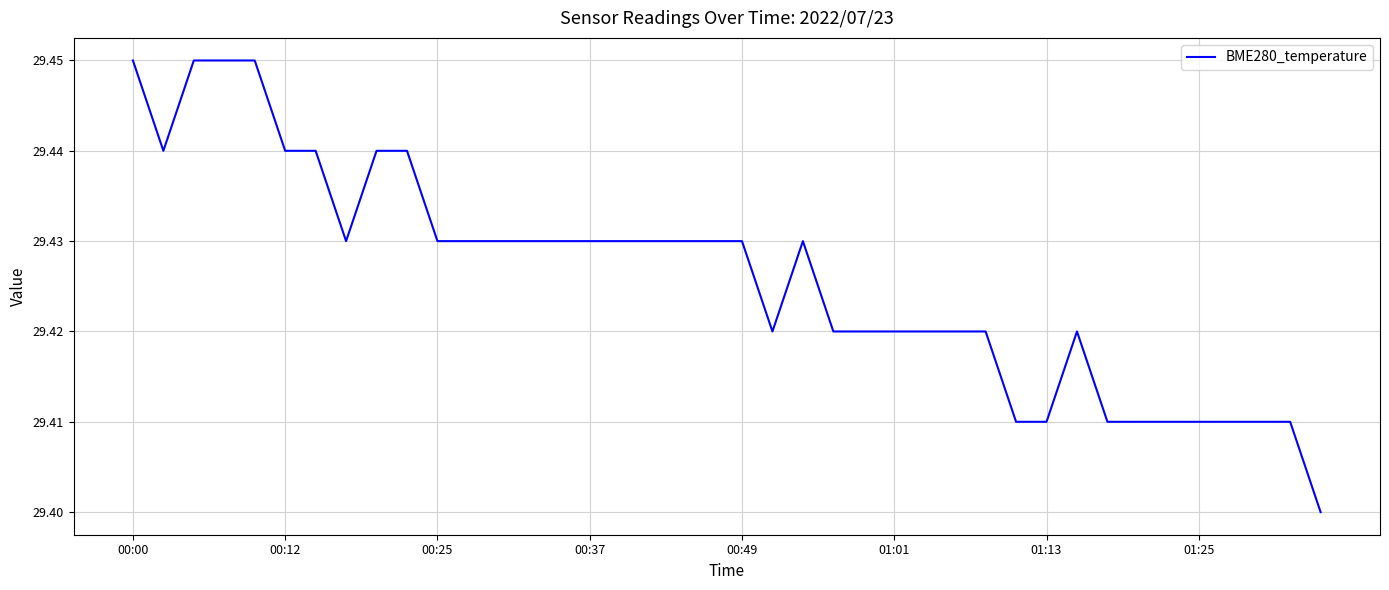

Is this an area chart (filled region under the line)?

No